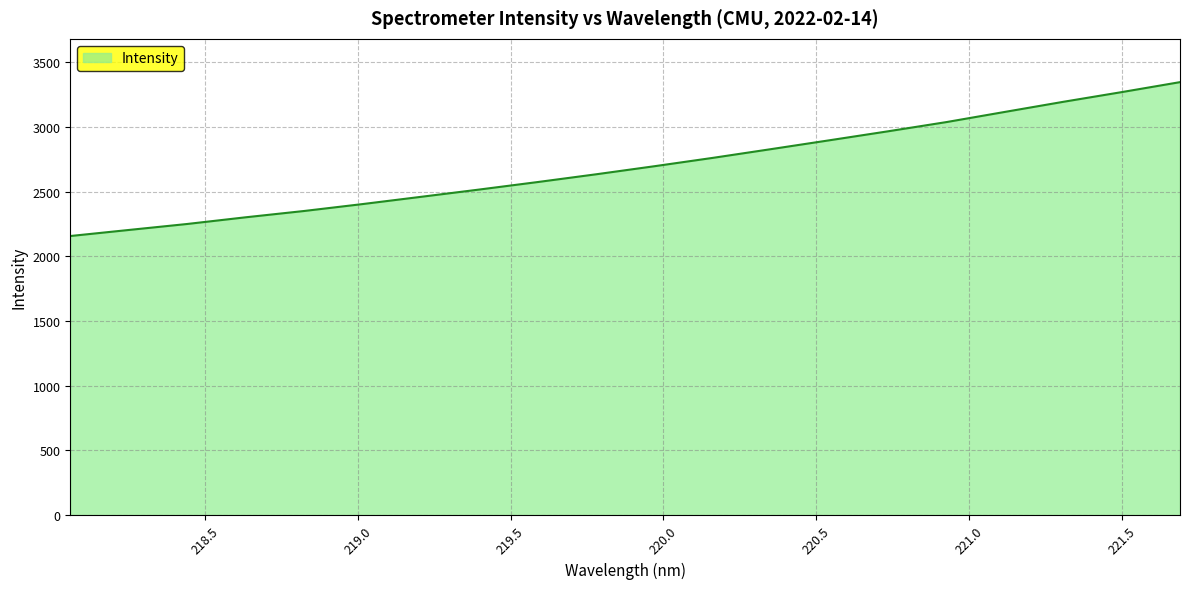

What is the smallest value displayed?

2156.1